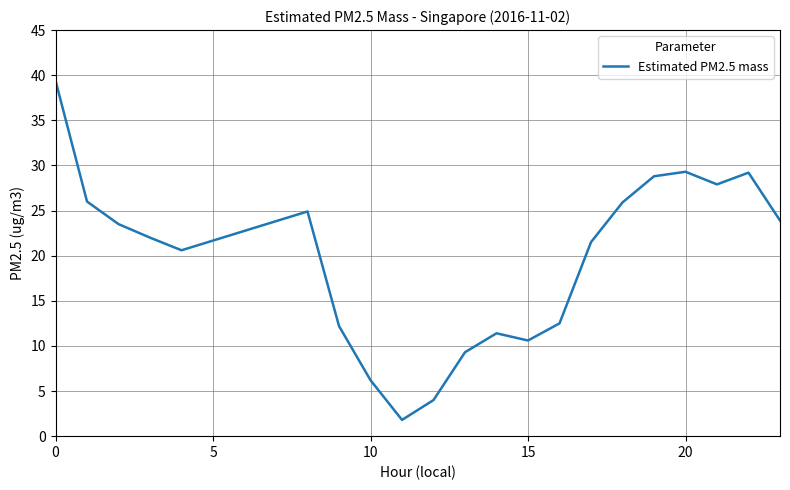

What is the difference between the maximum and minimum values?

37.6